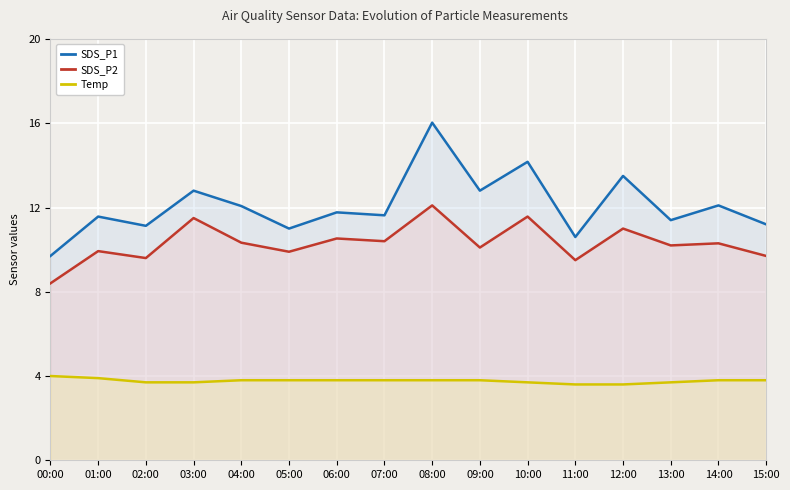

Which series has the largest range (max minus min)?

SDS_P1